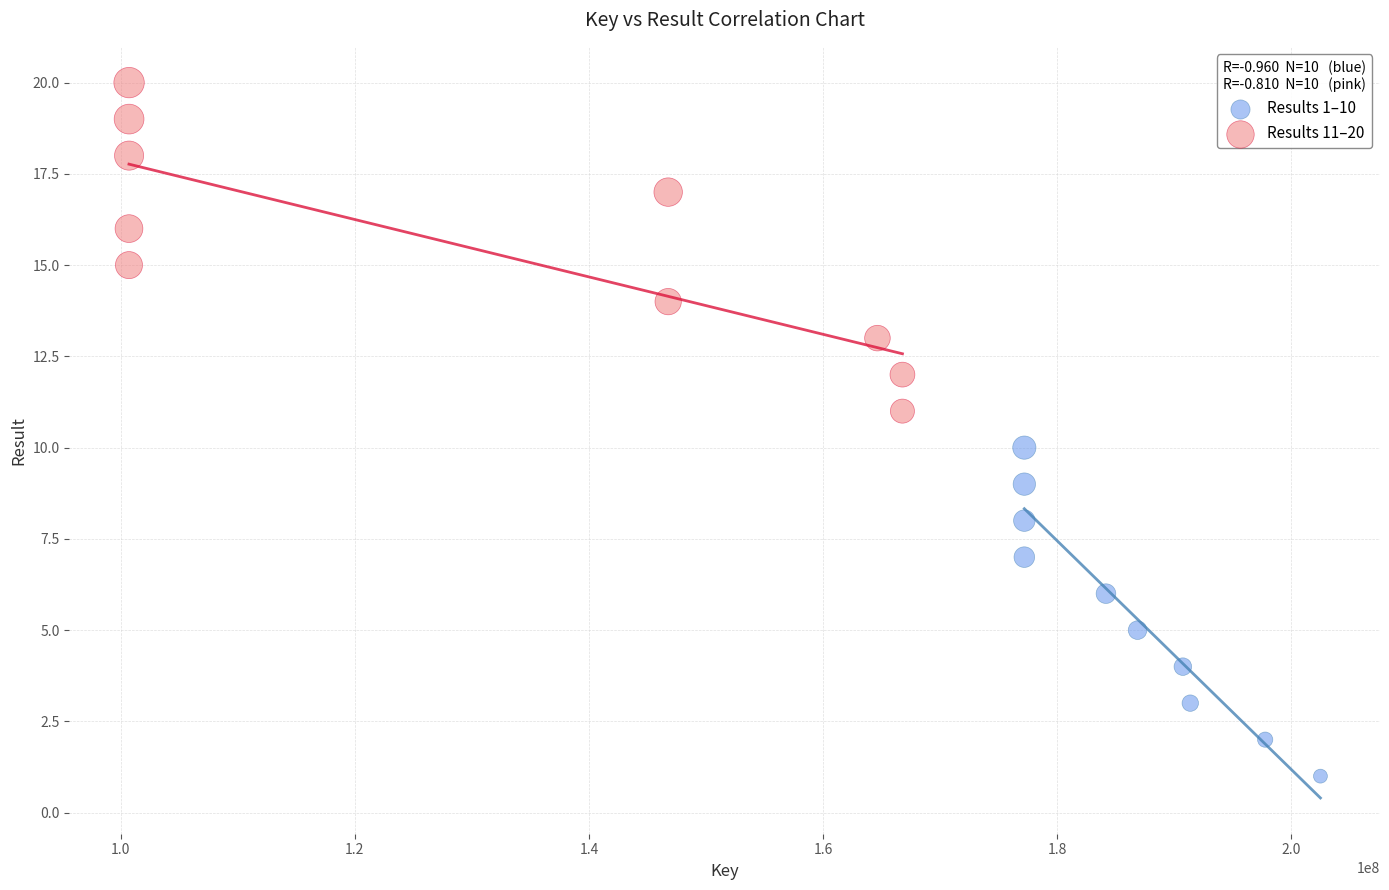

Which series contains the highest Y value?

Results 11–20